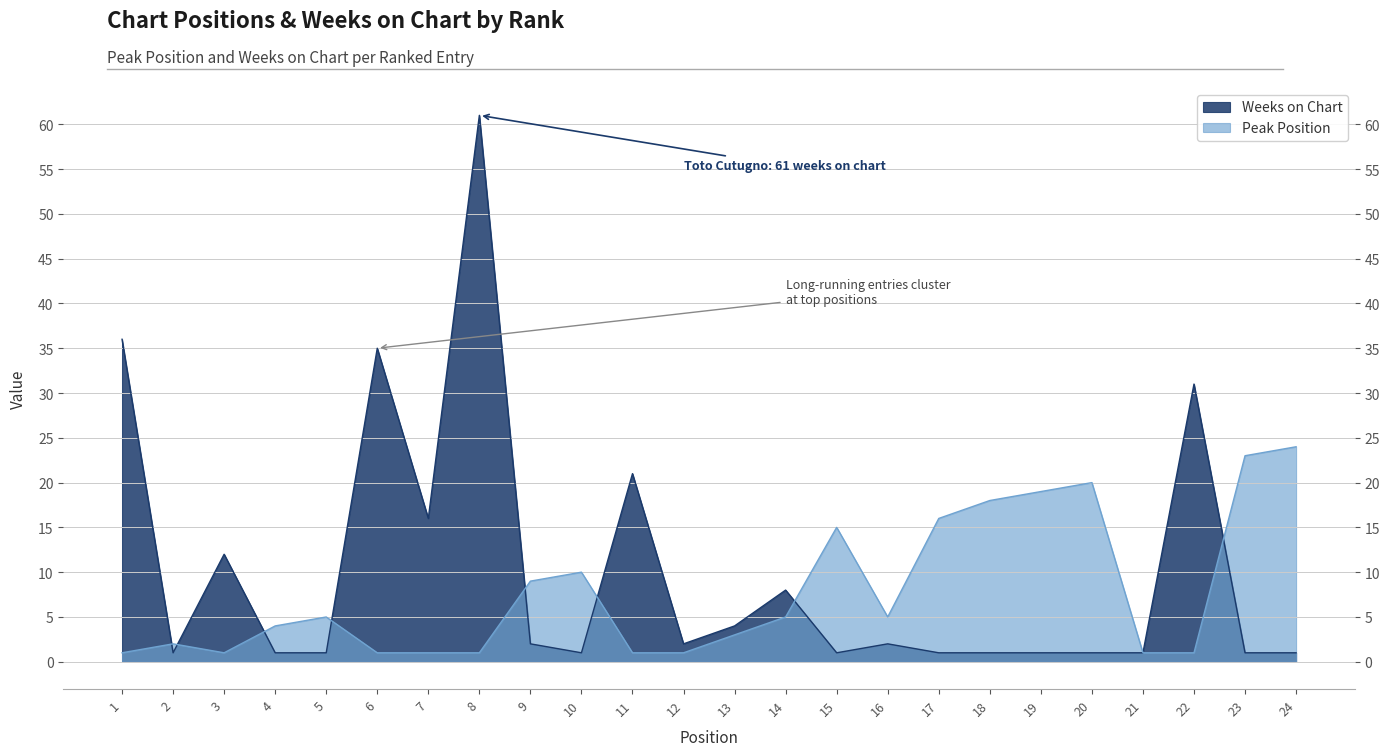

At how many categories does at least one series exceed 45?

1